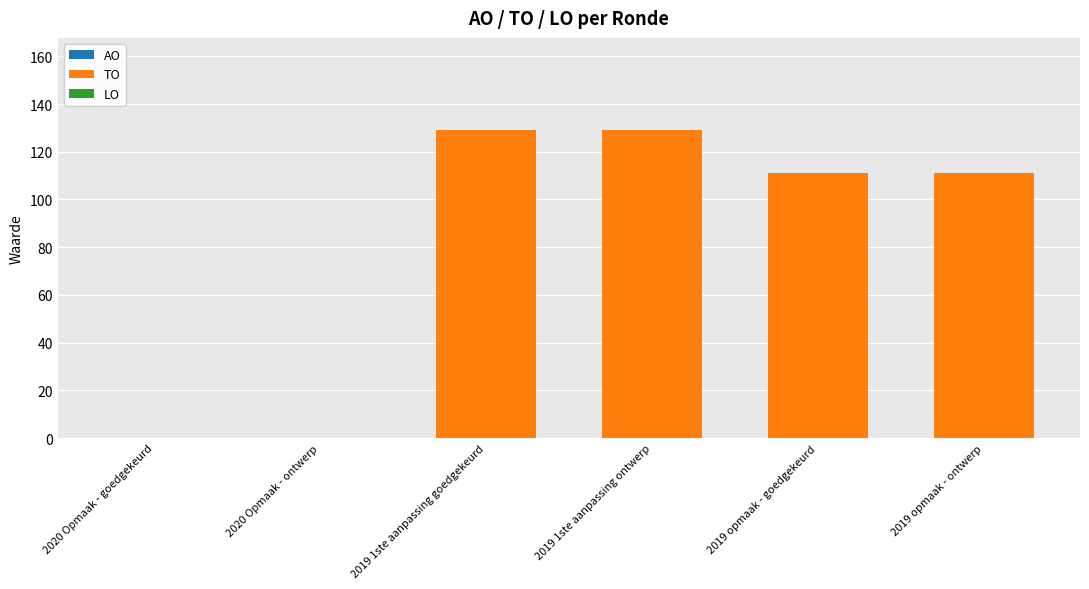

Reading left to right, list all the values displayed in this chart.

2020 Opmaak - goedgekeurd=0	2020 Opmaak - ontwerp=0	2019 1ste aanpassing goedgekeurd=129	2019 1ste aanpassing ontwerp=129	2019 opmaak - goedgekeurd=111	2019 opmaak - ontwerp=111